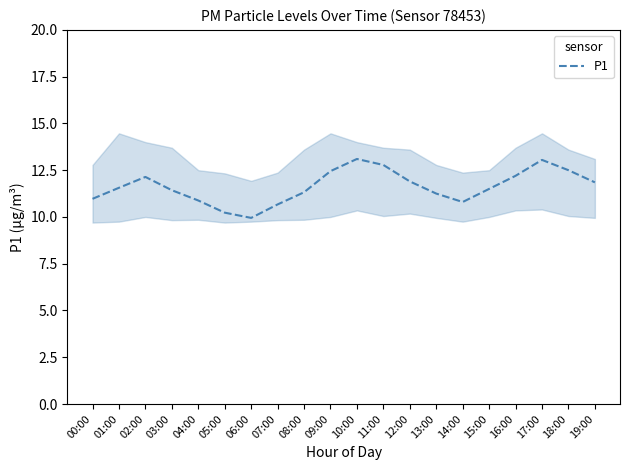

What is the difference between the values at 14:00 and 19:00?

1.0